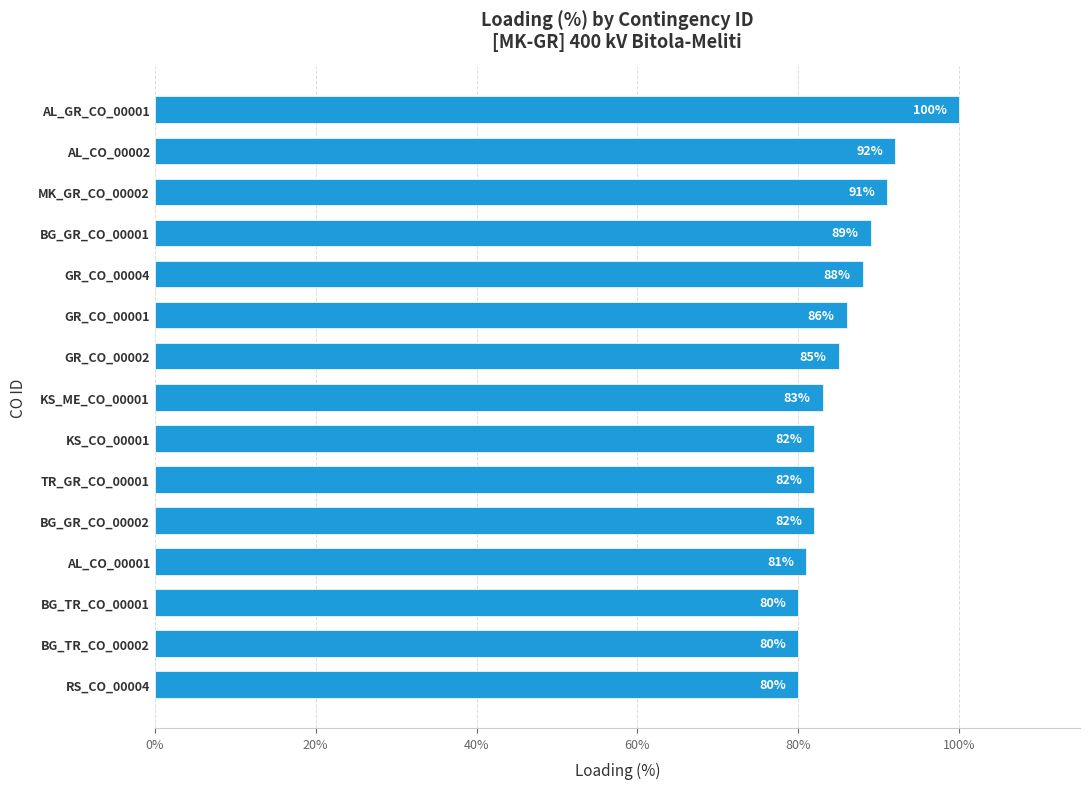

What is the sum of all values?

1281